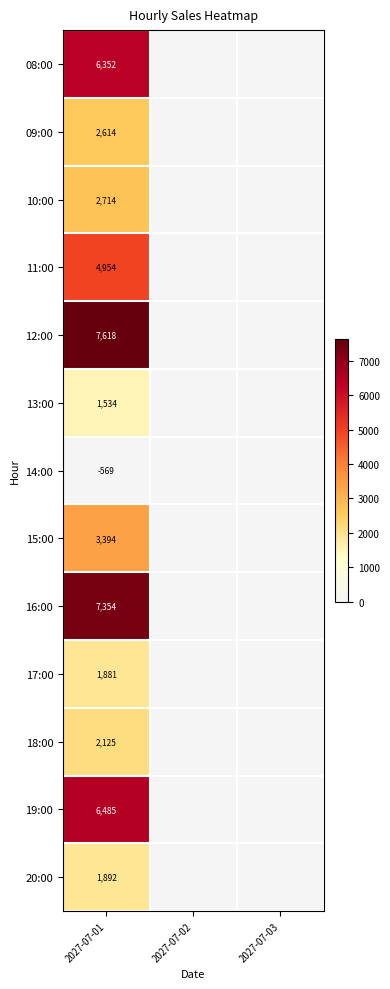

The 11:00 series shows 4954 at 2027-07-01. True or false?

True